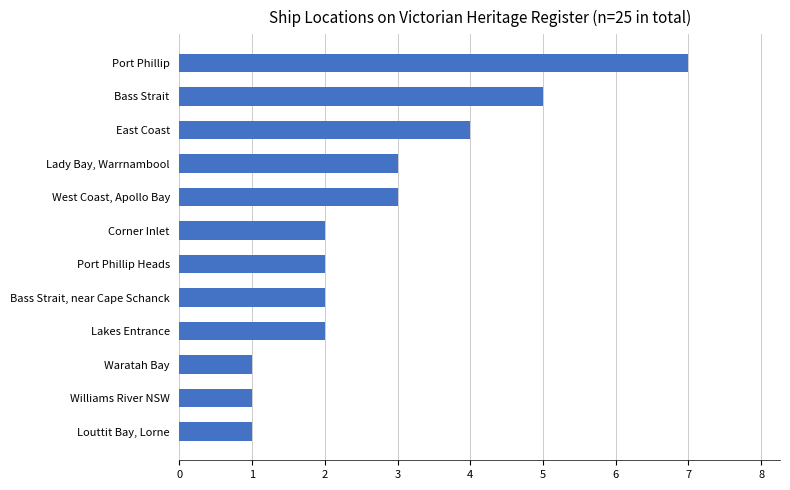

Count the values in the range 2 to 4.

7